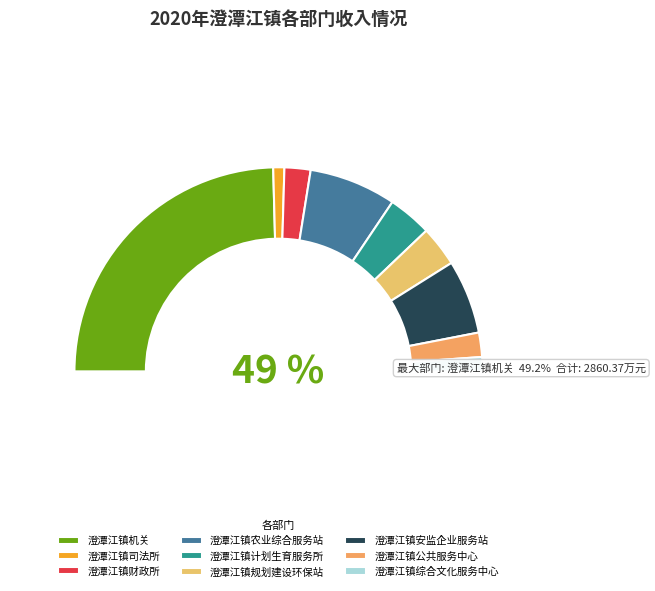

Count the number of slices in the pie.

9